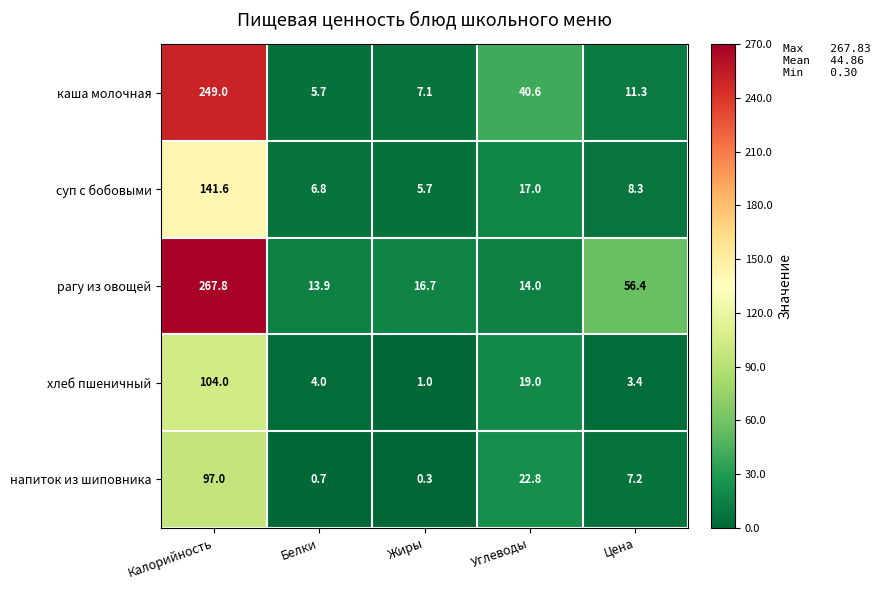

What is the greatest value displayed?

267.8